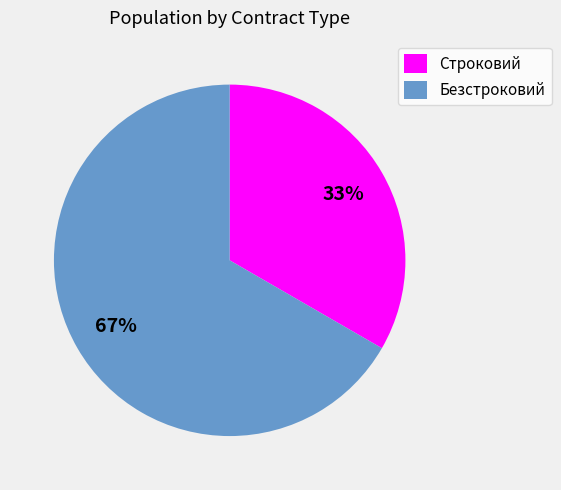

Do Строковий and Безстроковий together represent more than half of the pie?

Yes